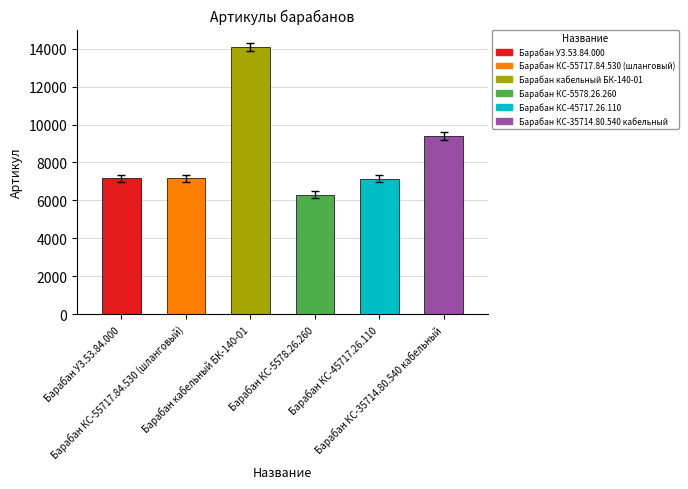

Count the number of data series in this chart.

1